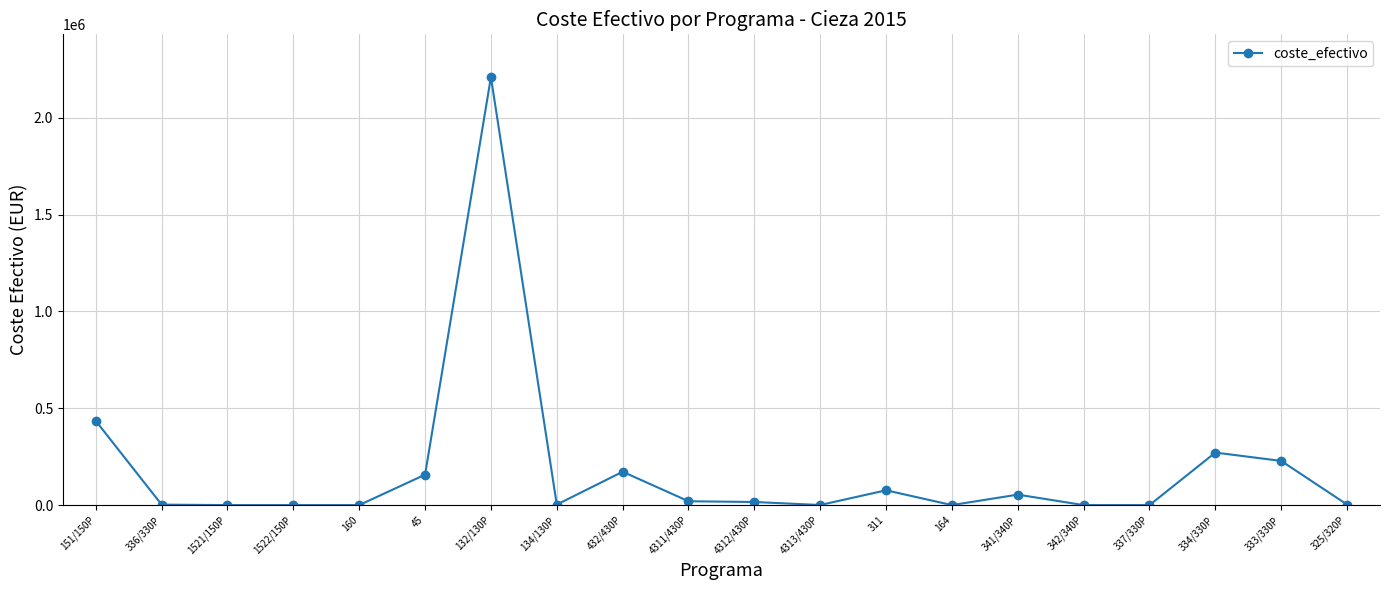

The value at 341/340P is 54050.8. True or false?

True